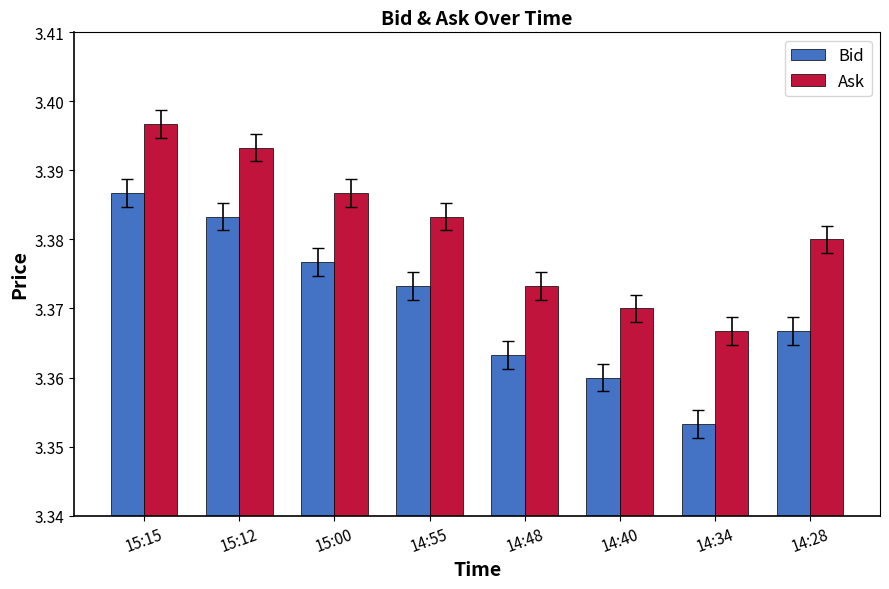

What is the sum of the Bid values at 14:34 and 15:15?

6.7